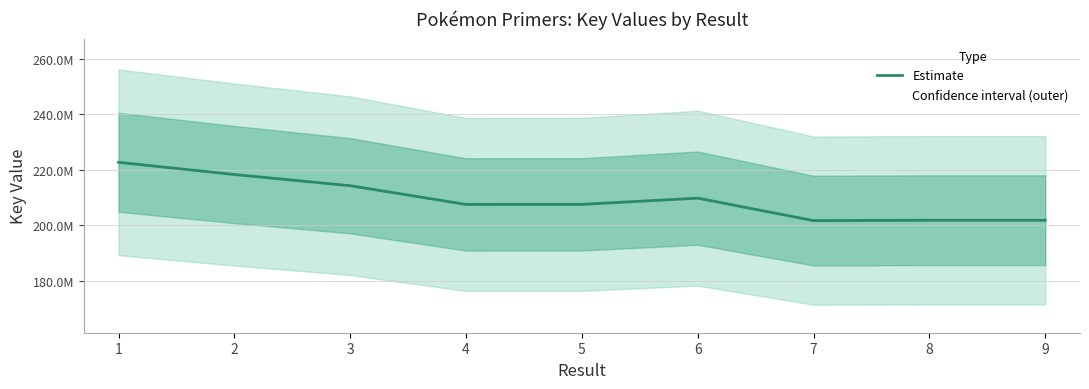

List the labels in order of value, smallest first.

7, 9, 8, 4, 5, 6, 3, 2, 1